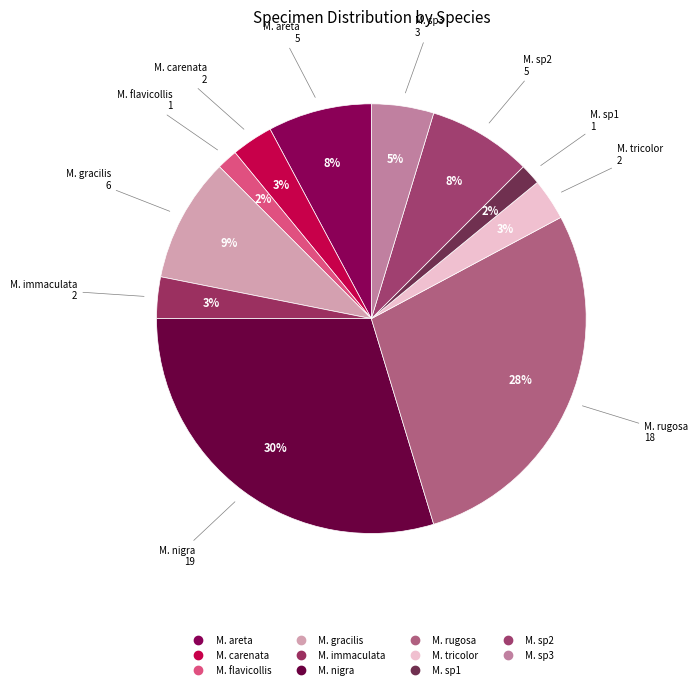

Combined, do M. sp3 and M. carenata account for over 50%?

No